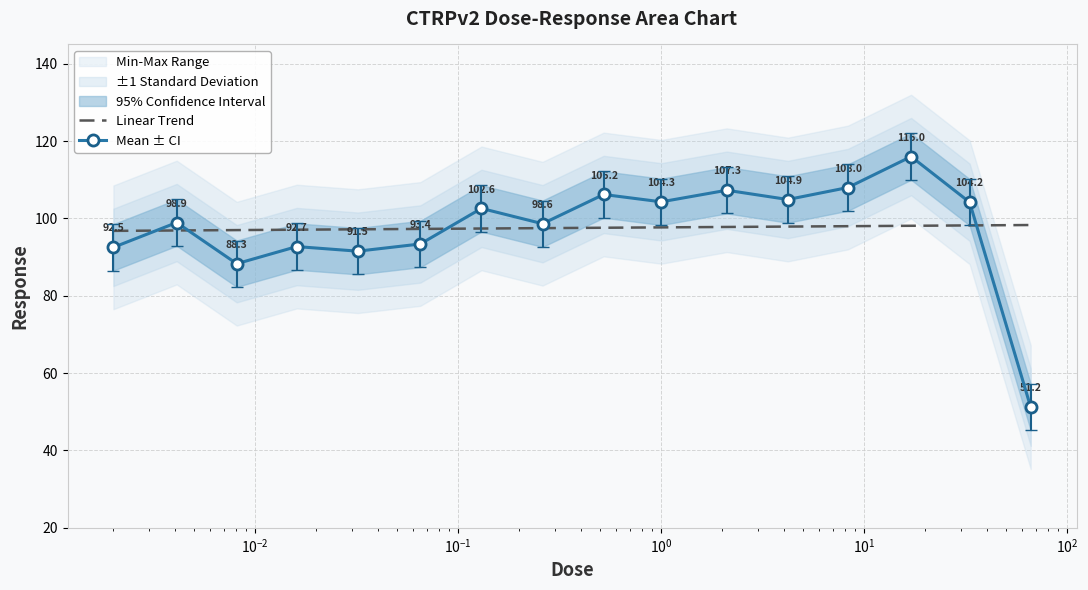

What is the label of the 13th point from the right?

0.016